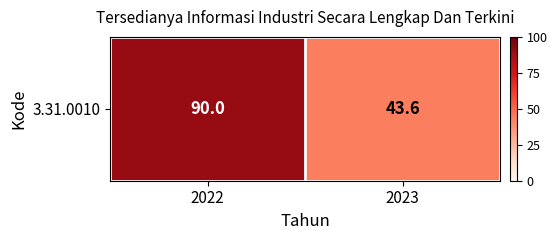

How many data points are less than 90?

1